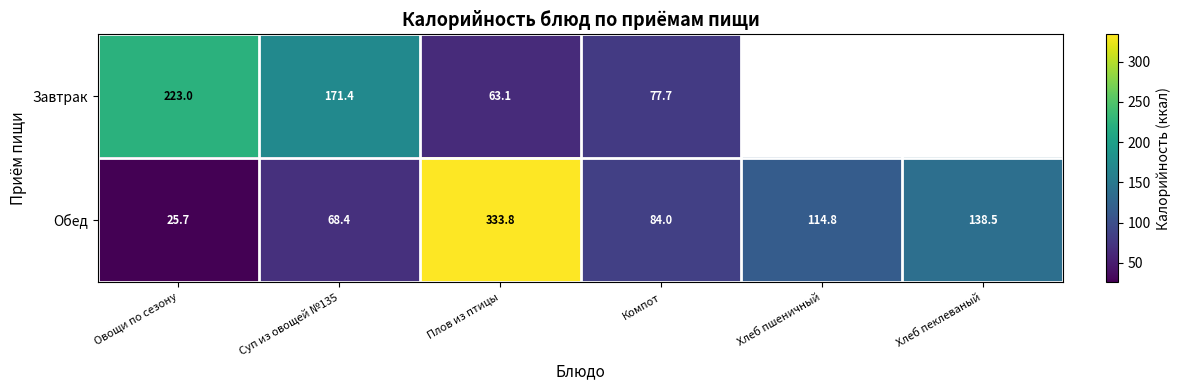

At which category is the sum across all series the highest?

Плов из птицы